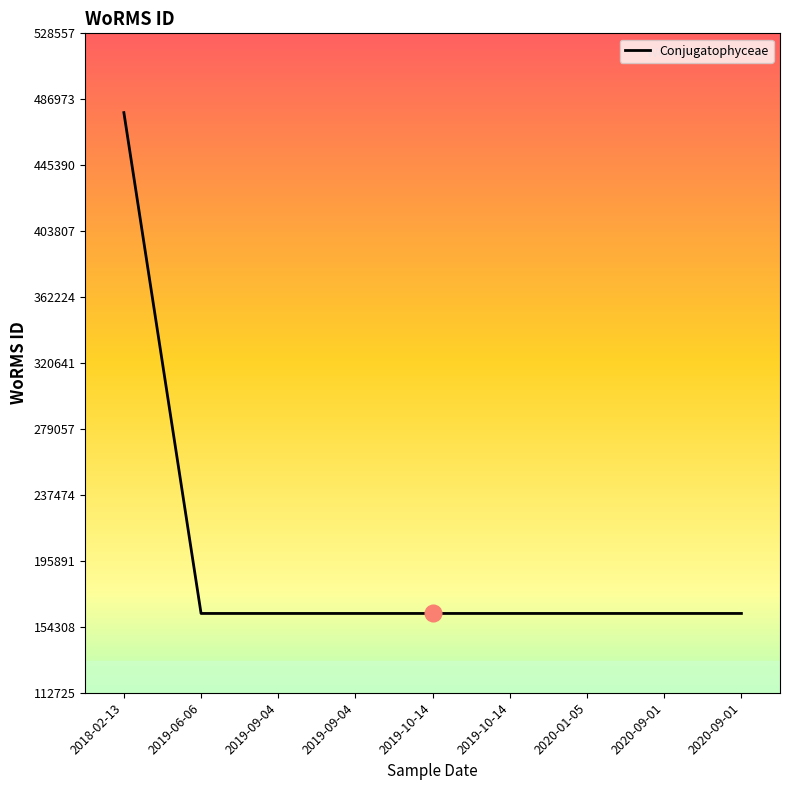

What is the minimum value shown in the chart?

162725